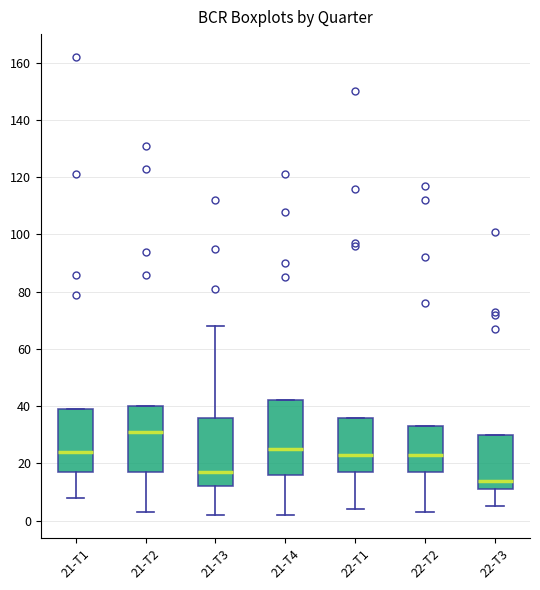

Which box has the highest median line?

21-T2